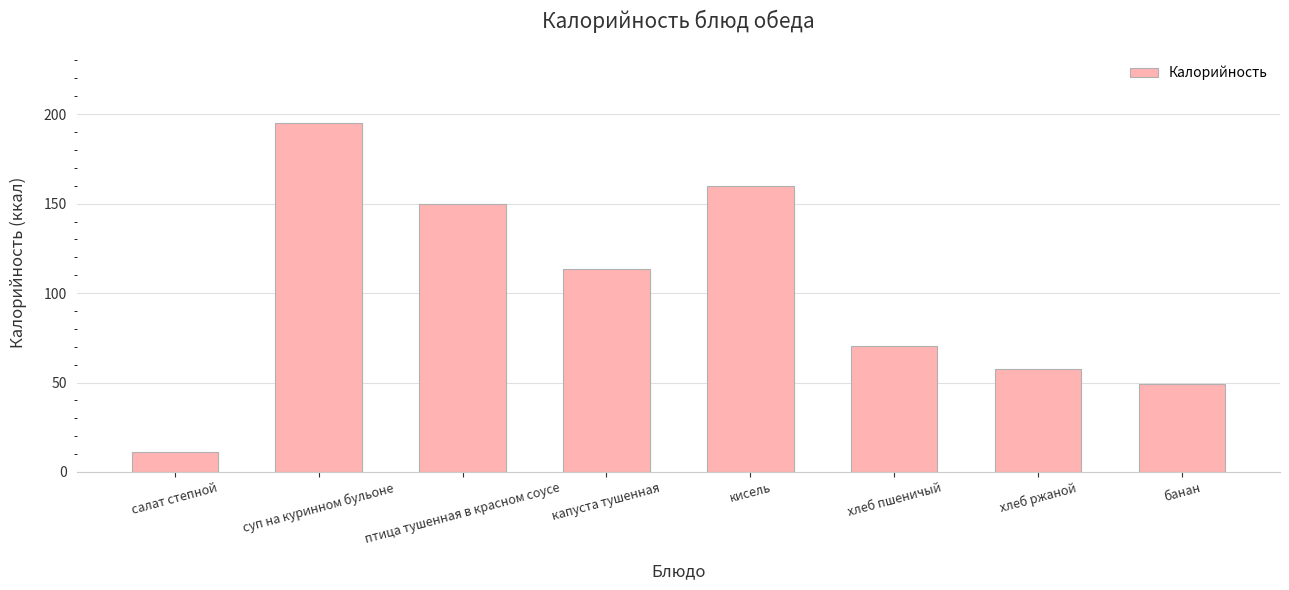

What is the difference between the maximum and minimum values?

184.0